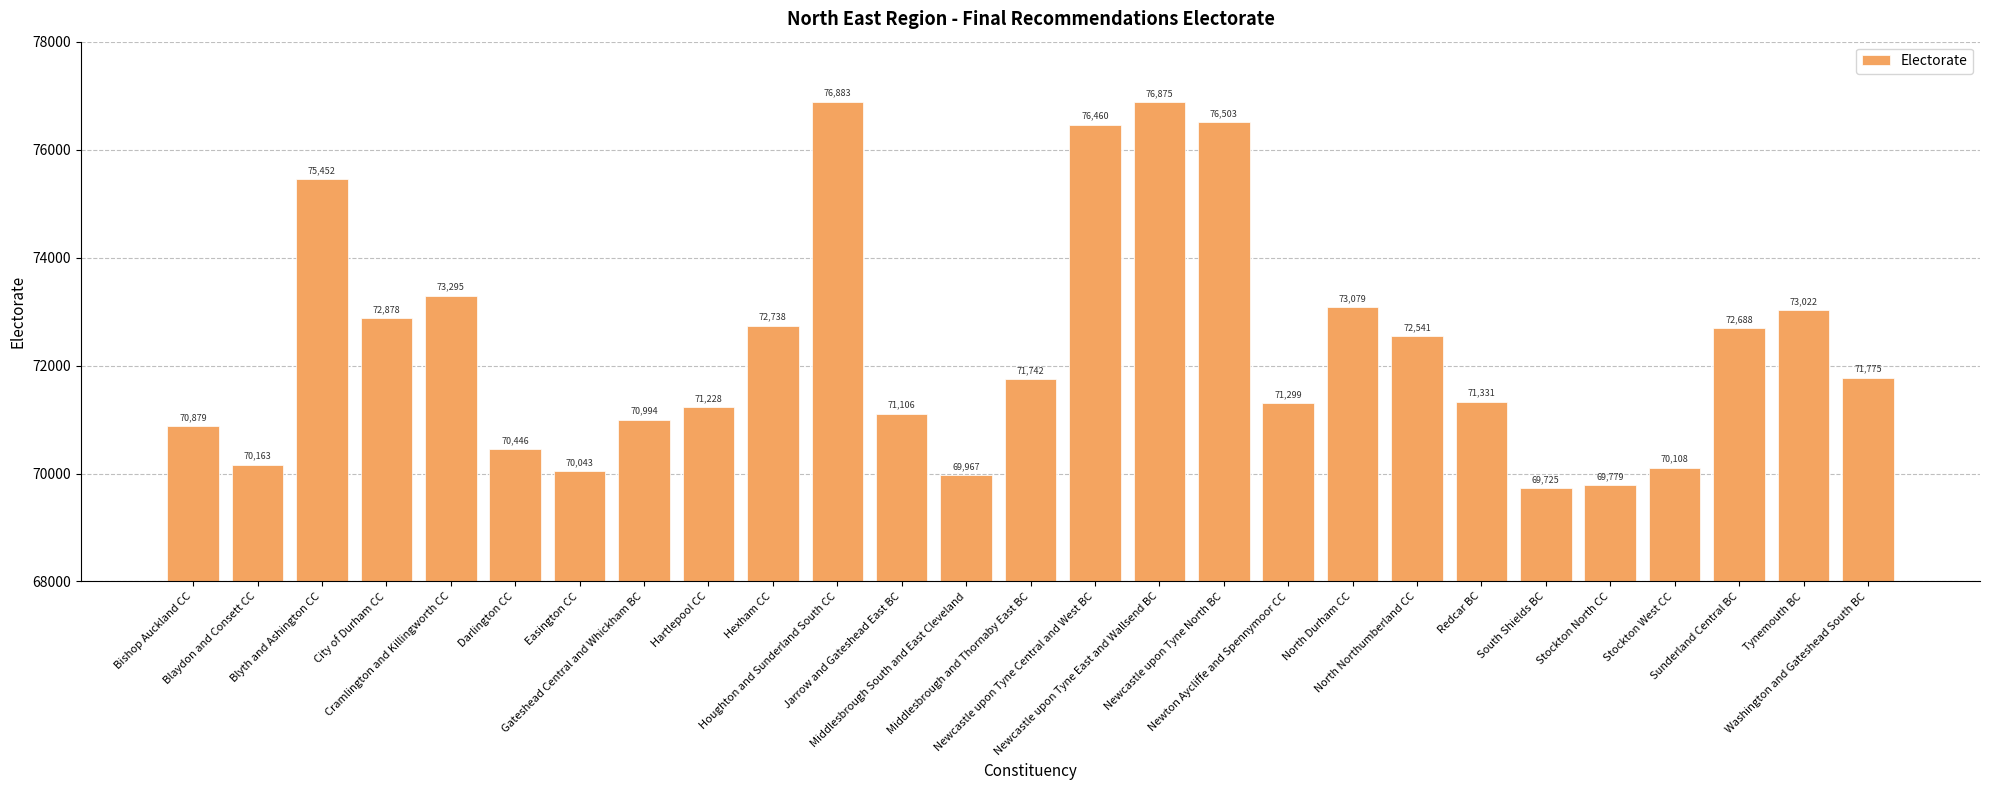

What is the label of the 7th bar from the left?

Easington CC